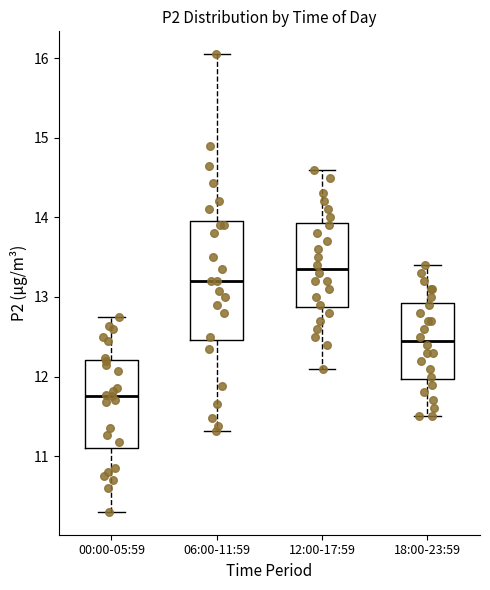

Reading left to right, transcribe this box plot: for each box, give where its median line is, the range the box spans, and where its two whiskers end, as read against the y-axis. The values are not printed on the chart, so give them approximately, as read against the axis.

00:00-05:59: median 11.8, box 11.1 to 12.2, whiskers 10.3 to 12.8
06:00-11:59: median 13.2, box 12.5 to 14.0, whiskers 11.3 to 16.1
12:00-17:59: median 13.4, box 12.9 to 13.9, whiskers 12.1 to 14.6
18:00-23:59: median 12.5, box 12.0 to 12.9, whiskers 11.5 to 13.4